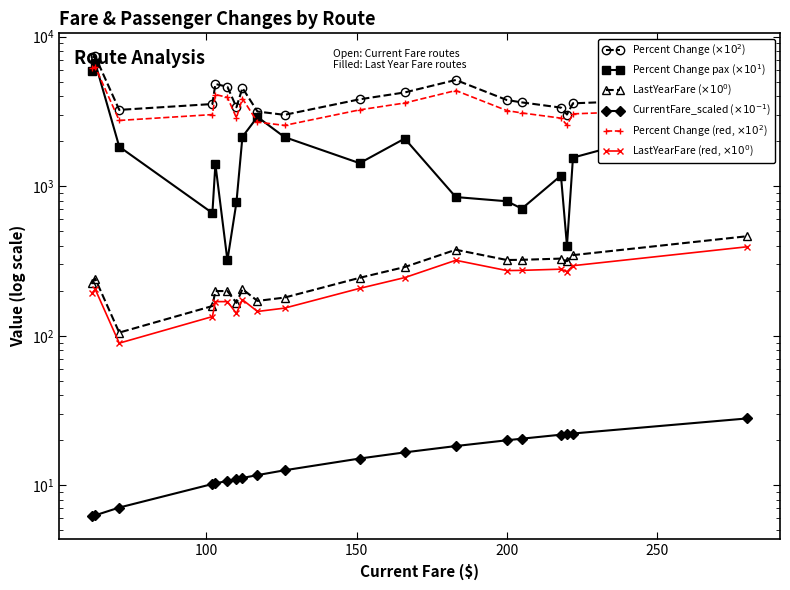

Reading left to right, extract all data points from this chart.

Percent Change ($\times 10^{2}$): 7257.0	7386.0	3238.0	3544.0	4824.0	4623.0	3373.0	4537.0	3158.0	3000.0	3811.0	4236.0	5133.0	3769.0	3634.0	3354.0	3016.0	3584.0	3952.0
Percent Change pax ($\times 10^{1}$): 5872.3	6689.2	1837.6	661.5	1402.4	319.4	778.1	2140.4	2904.8	2130.4	1425.5	2082.0	846.2	793.1	708.3	1177.3	400.0	1553.0	3212.8
LastYearFare ($\times 10^{0}$): 226.0	241.0	105.0	158.0	199.0	199.0	166.0	205.0	171.0	180.0	244.0	288.0	376.0	321.0	322.0	328.0	315.0	346.0	463.0
CurrentFare_scaled ($\times 10^{-1}$): 6.2	6.3	7.1	10.2	10.3	10.7	11.0	11.2	11.7	12.6	15.1	16.6	18.3	20.0	20.5	21.8	22.0	22.2	28.0
Percent Change (red, $\times 10^{2}$): 6168.4	6278.1	2752.3	3012.4	4100.4	3929.5	2867.0	3856.4	2684.3	2550.0	3239.3	3600.6	4363.1	3203.7	3088.9	2850.9	2563.6	3046.4	3359.2
LastYearFare (red, $\times 10^{0}$): 192.1	204.8	89.2	134.3	169.2	169.2	141.1	174.2	145.3	153.0	207.4	244.8	319.6	272.8	273.7	278.8	267.8	294.1	393.6